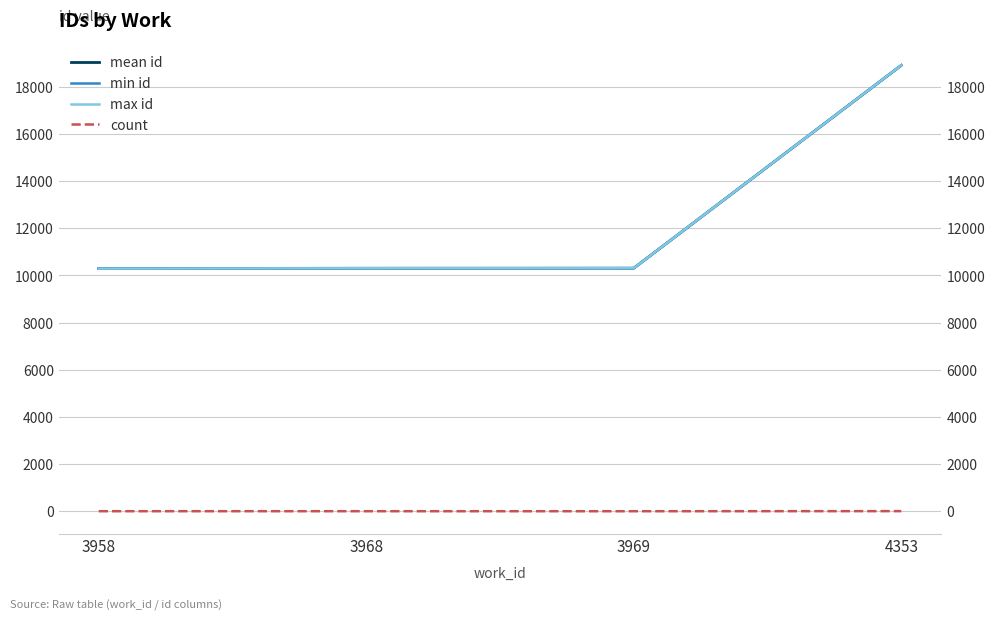

How many data points does each series have?

4